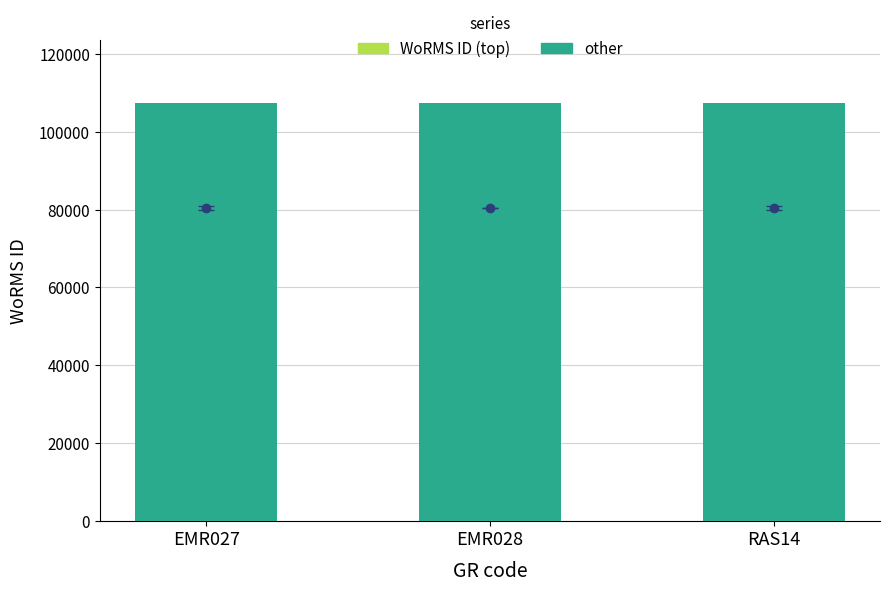

Are the bars grouped side by side (vs. stacked)?

Yes